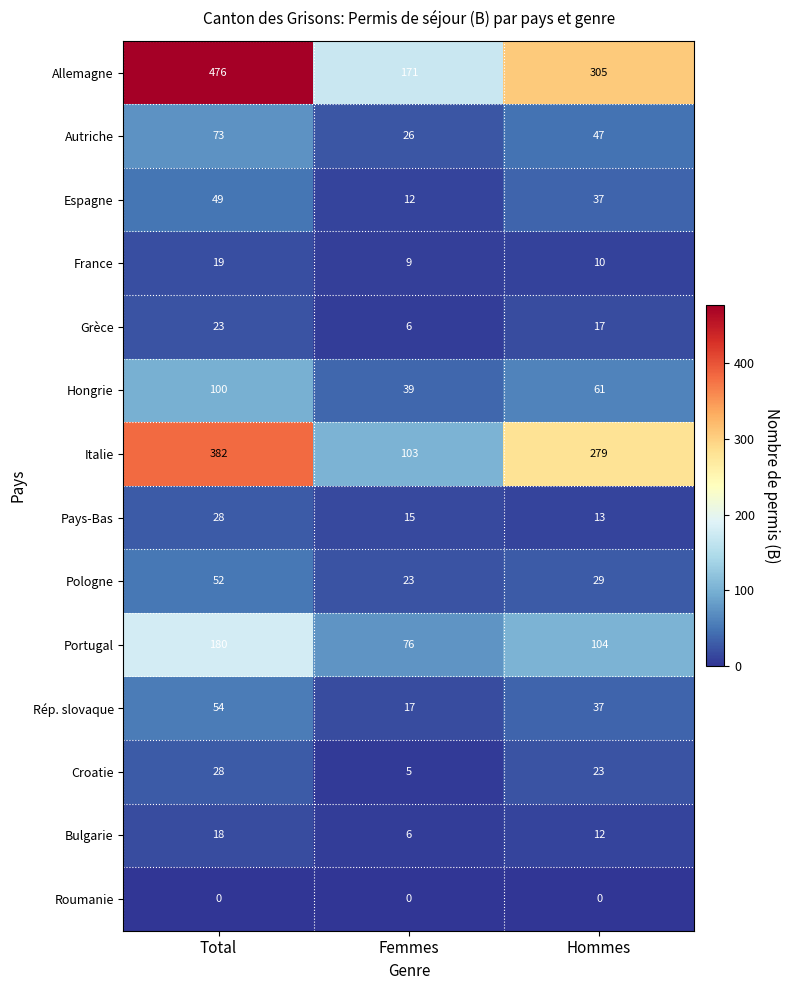

At which category is the sum across all series the highest?

Total